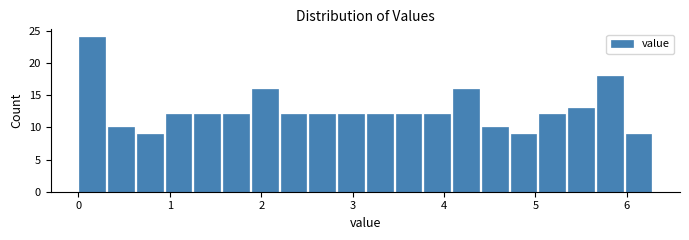

Read against the x-axis, roughly where is the centre of the tallest bar?

0.2